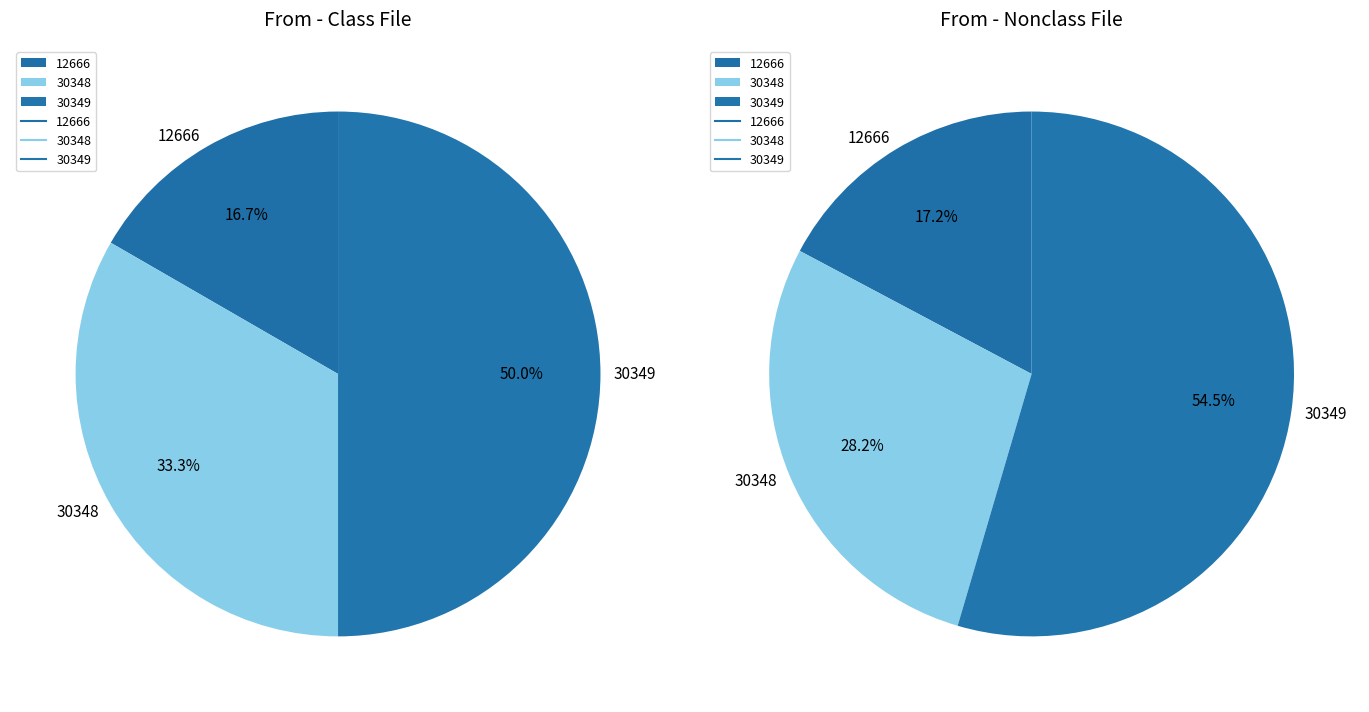

Is there a majority slice in this chart?

No